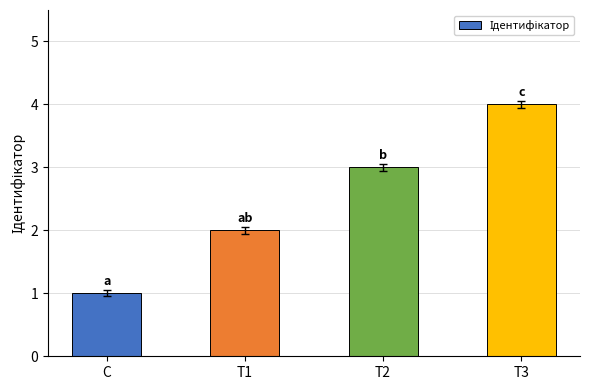

Reading left to right, transcribe all the data shown in this chart.

1	2	3	4